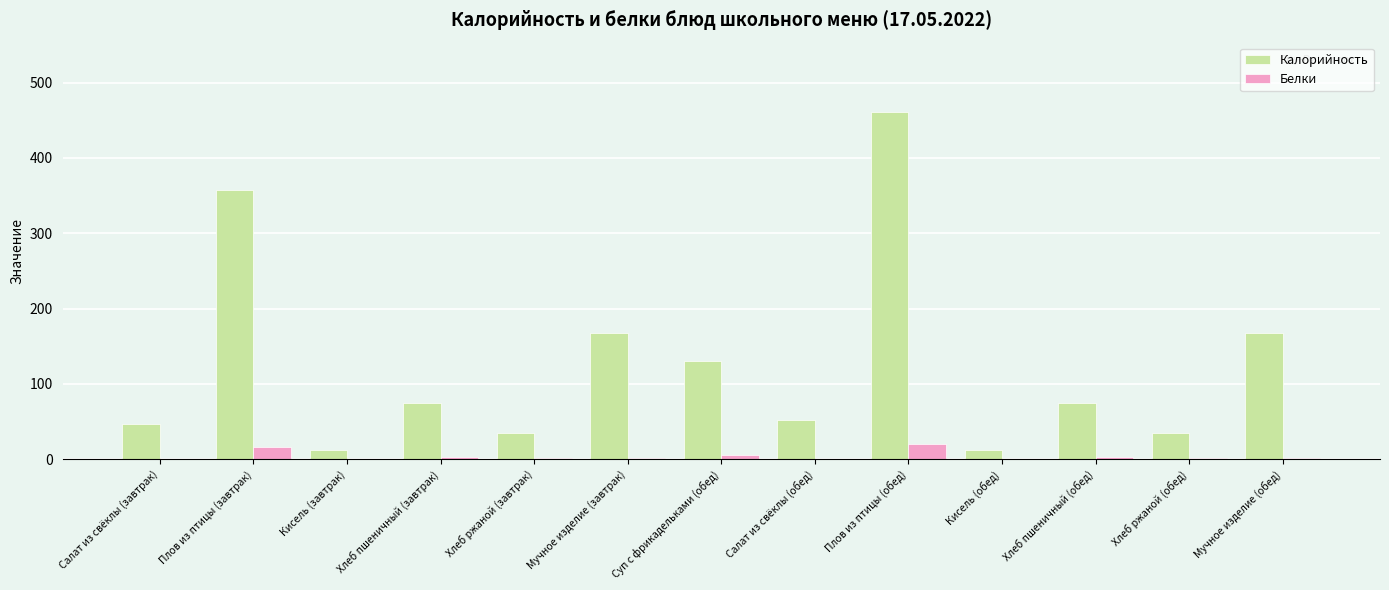

What is the maximum value for Калорийность?

460.9